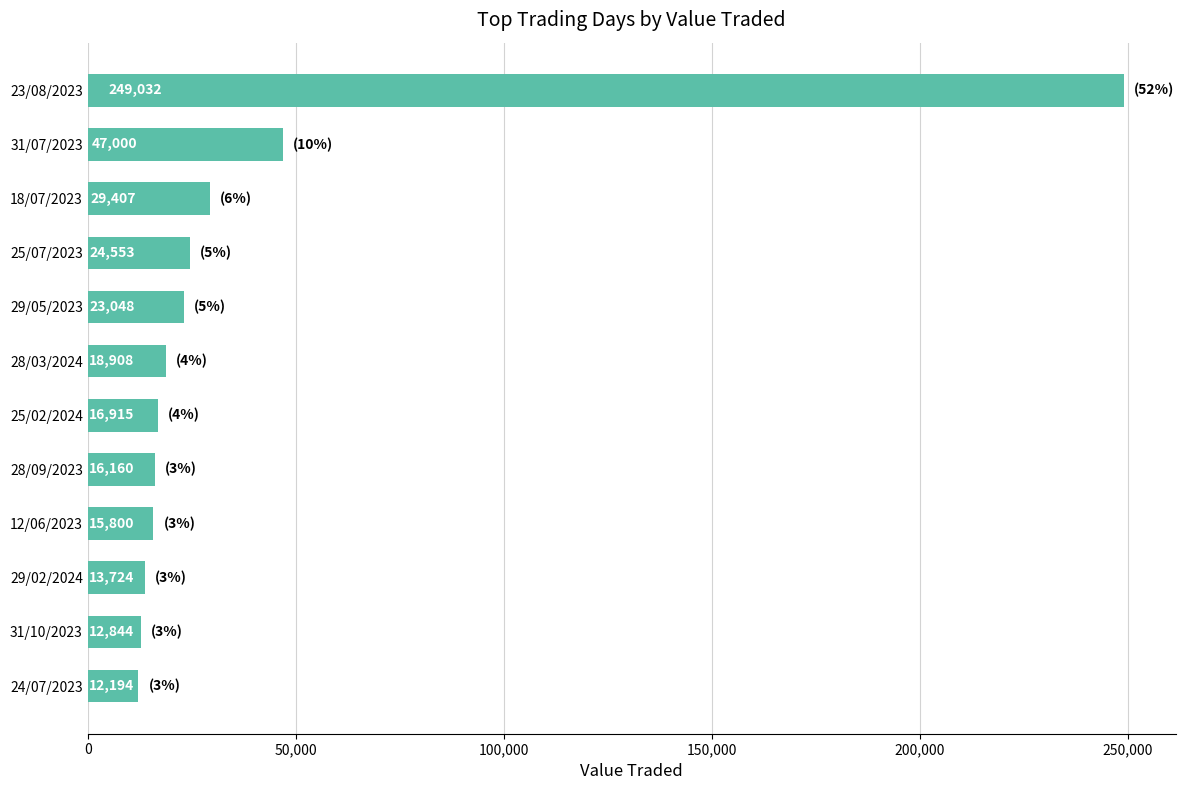

List the labels in order of value, smallest first.

24/07/2023, 31/10/2023, 29/02/2024, 12/06/2023, 28/09/2023, 25/02/2024, 28/03/2024, 29/05/2023, 25/07/2023, 18/07/2023, 31/07/2023, 23/08/2023